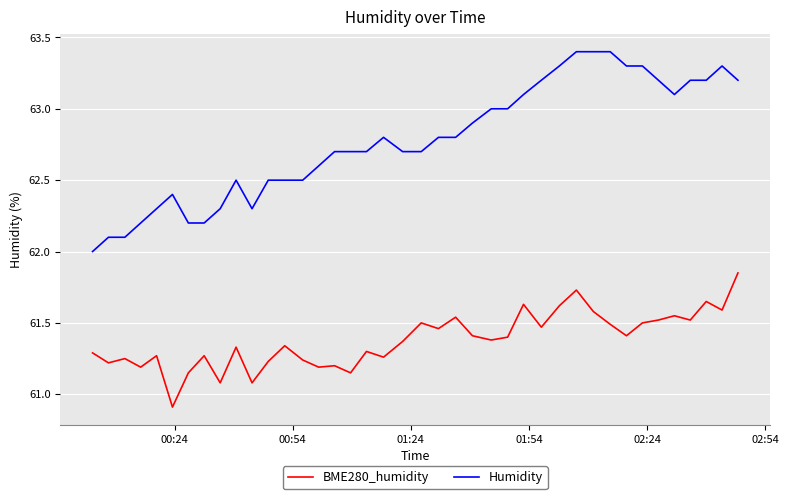

What is the difference between the maximum and minimum values in the BME280_humidity series?

0.9